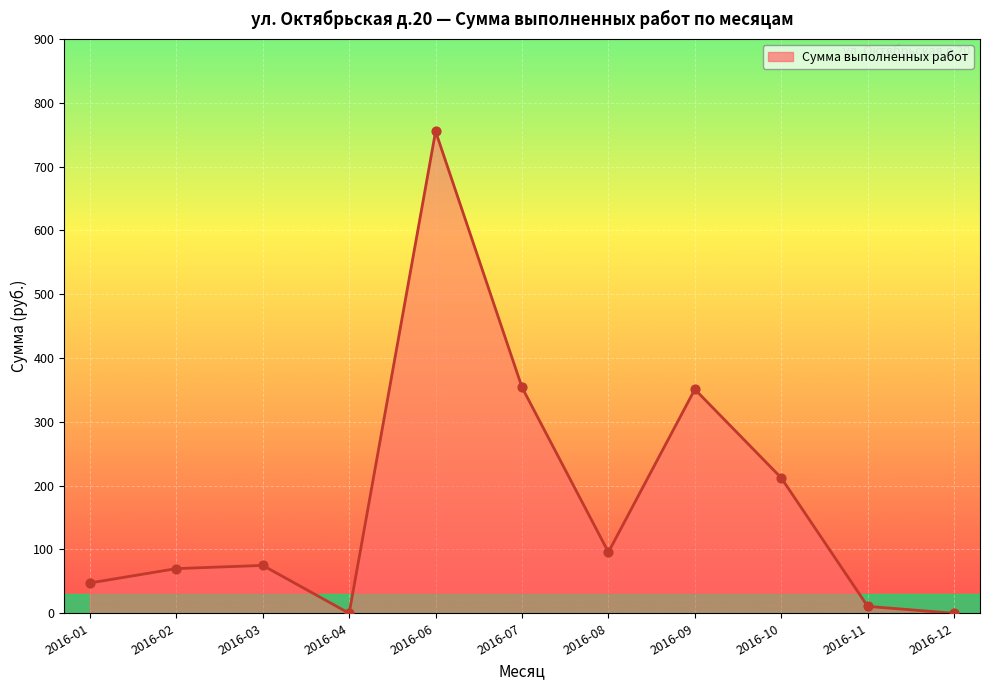

What is the change in value from 2016-01 to 2016-07?

+306.6